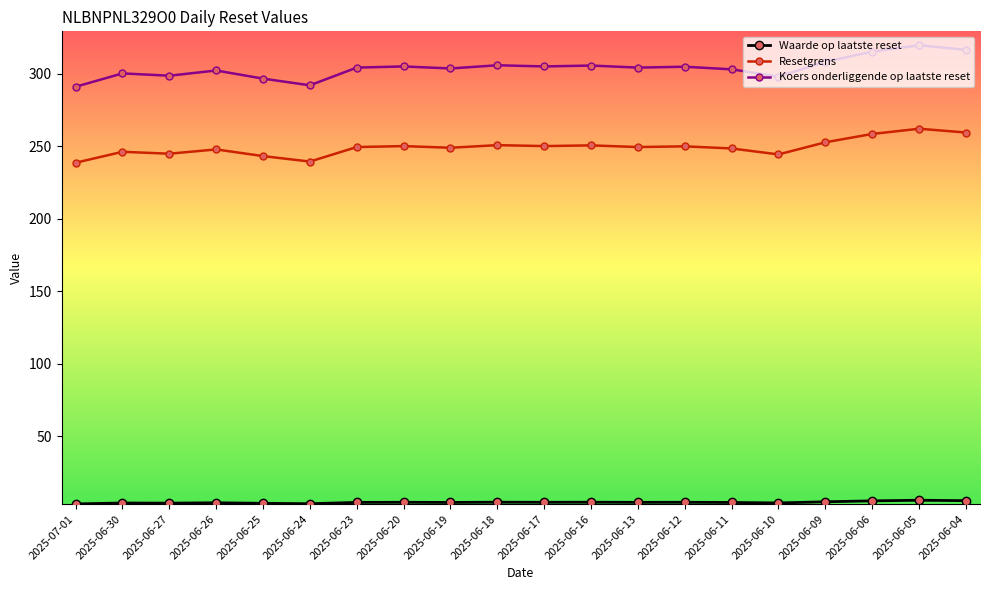

Does the chart have visible grid lines?

No